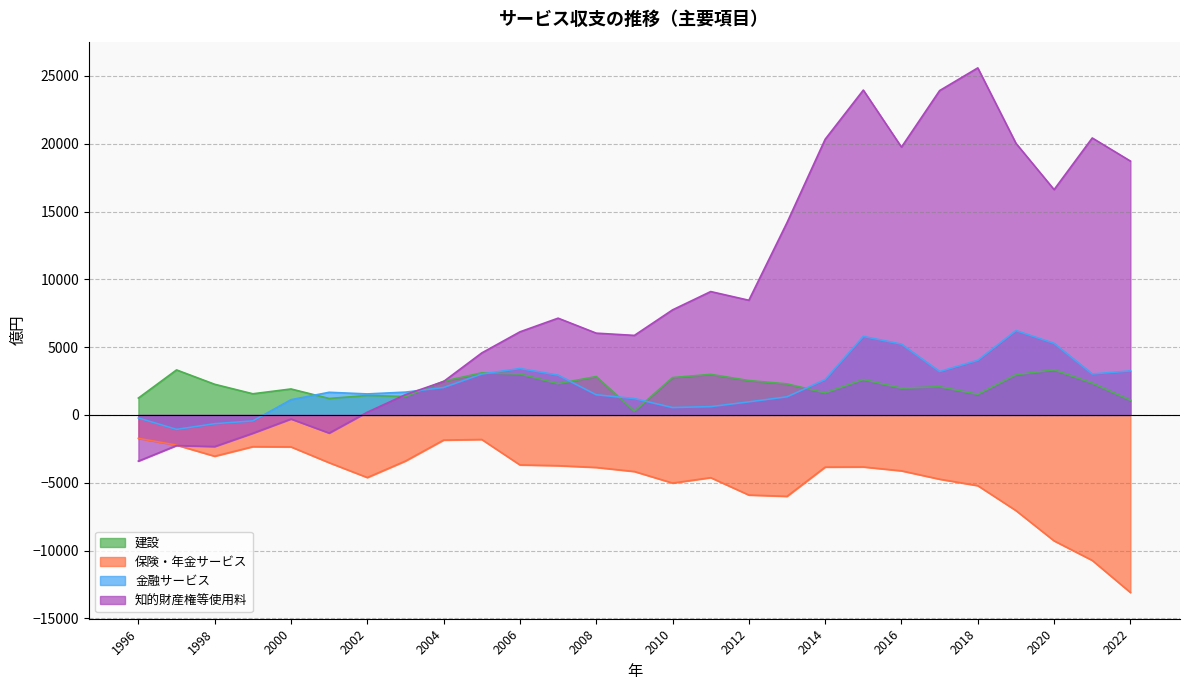

What is the average value of the 金融サービス series?

2216.1